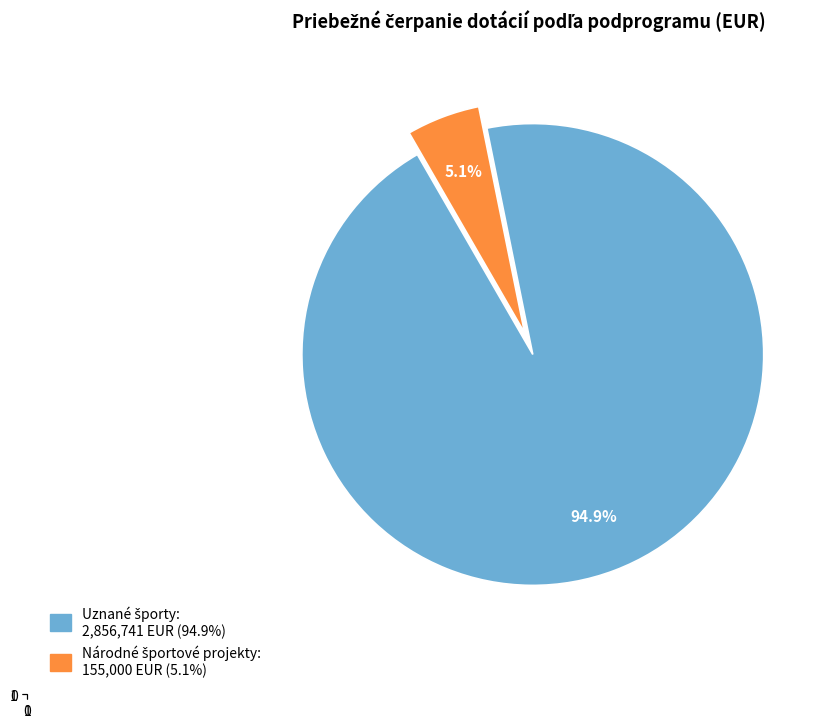

Does any single category account for the majority?

Yes